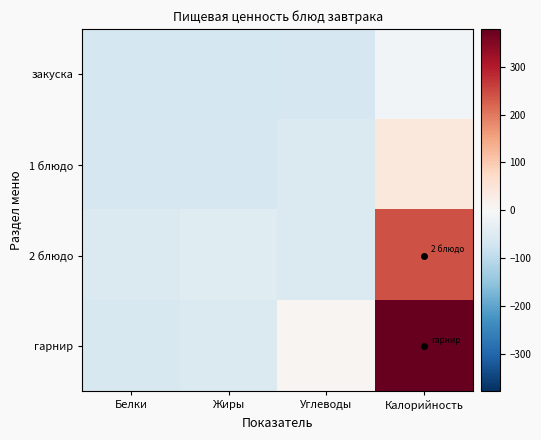

Reading left to right, extract all data points from this chart.

закуска: Белки=-68.0	Жиры=-65.4	Углеводы=-63.5	Калорийность=-9.4
1 блюдо: Белки=-64.7	Жиры=-64.8	Углеводы=-56.0	Калорийность=38.7
2 блюдо: Белки=-54.2	Жиры=-47.3	Углеводы=-56.2	Калорийность=240.9
гарнир: Белки=-60.3	Жиры=-54.5	Углеводы=5.9	Калорийность=378.6